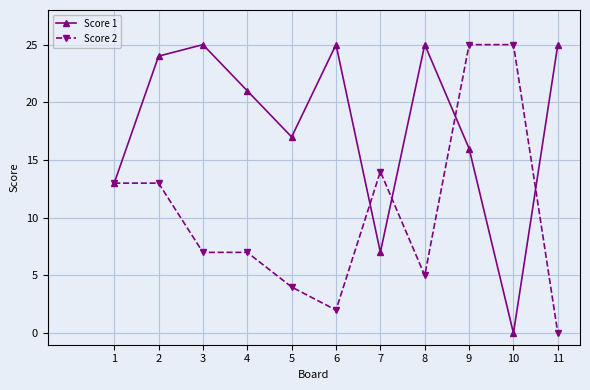

List the series in order of their overall mean, highest first.

Score 1, Score 2